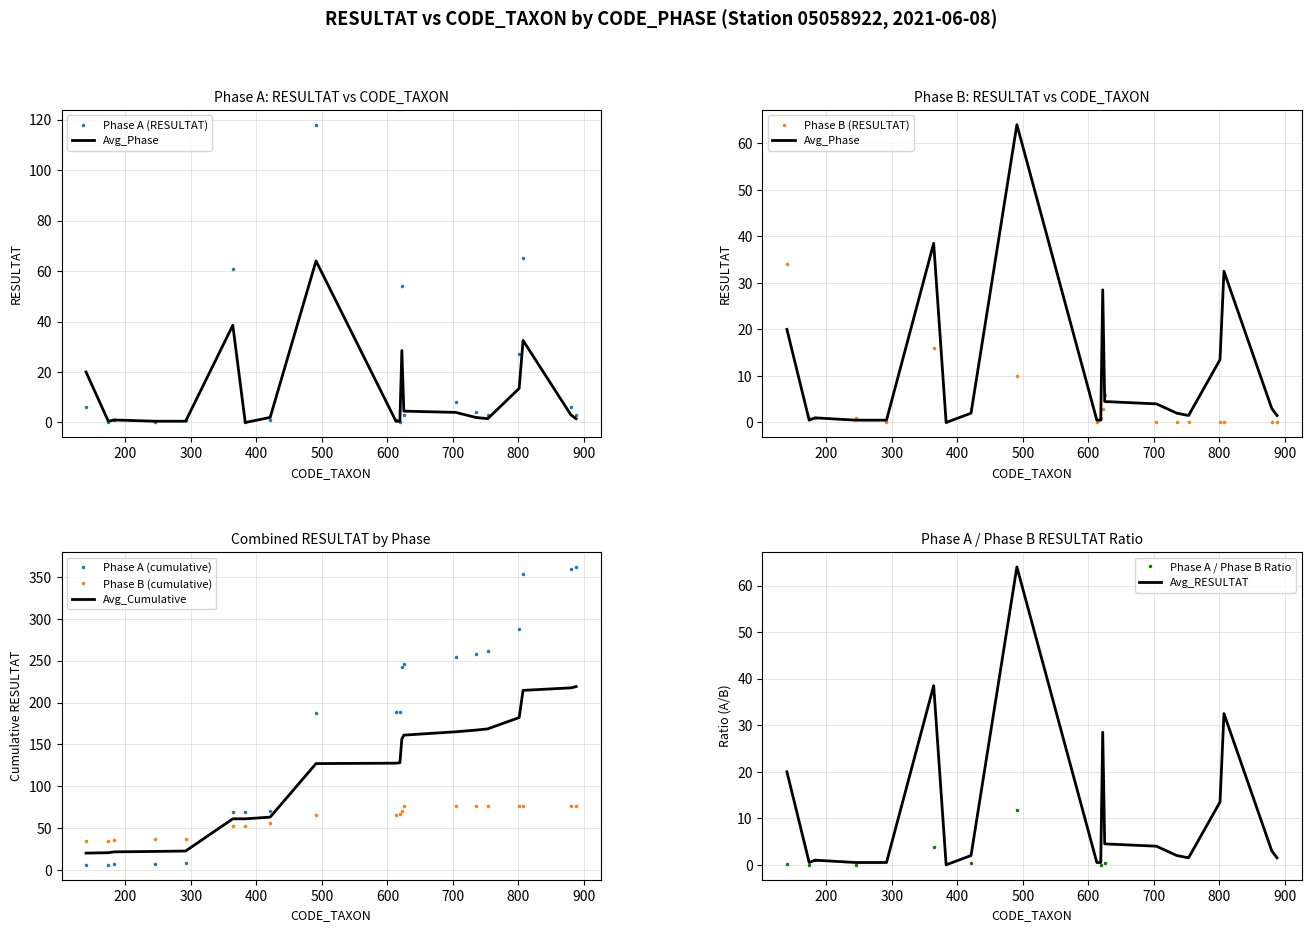

Which series ends up on top after the final intersection of Phase A (cumulative) and Avg_Cumulative?

Phase A (cumulative)